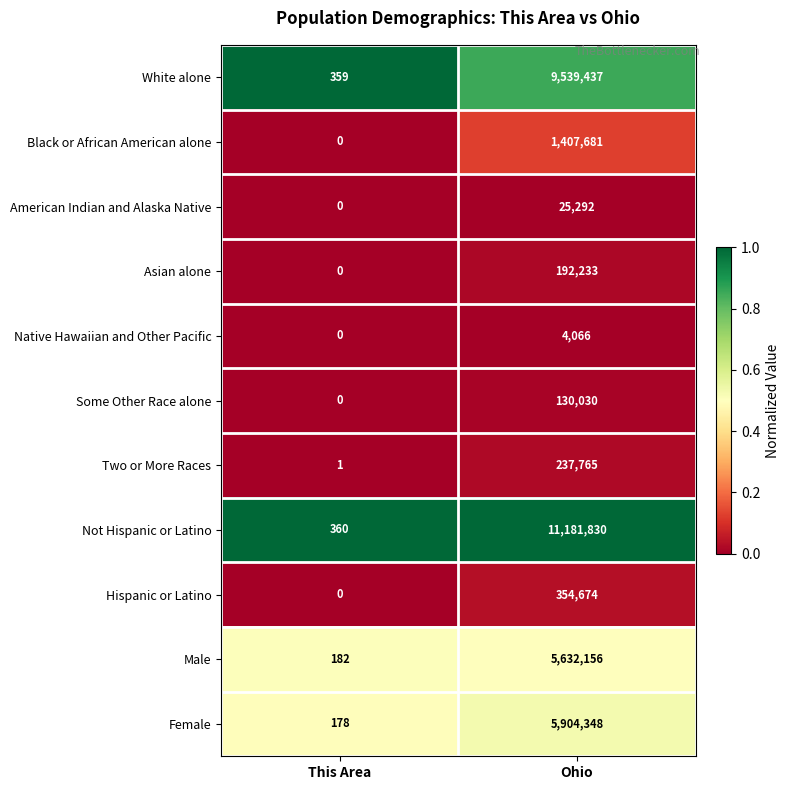

The value of Two or More Races at Ohio is 344985. True or false?

False